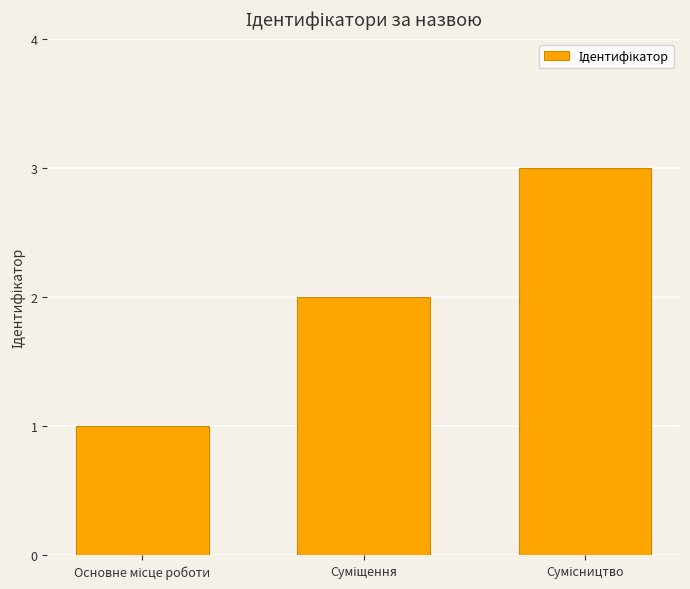

Does the chart contain stacked bars?

No